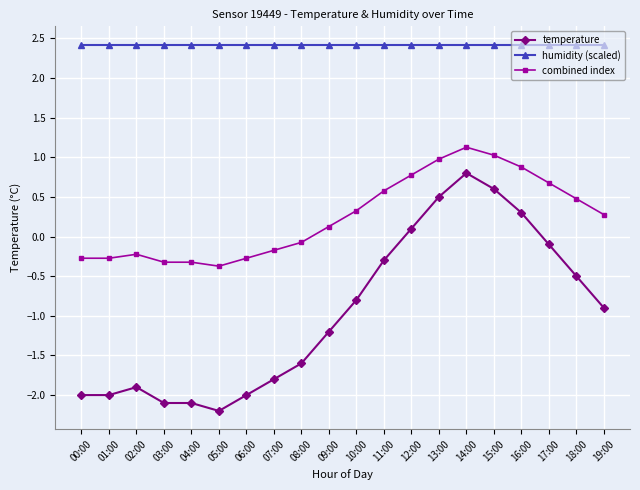

At how many categories does at least one series exceed -1?

20